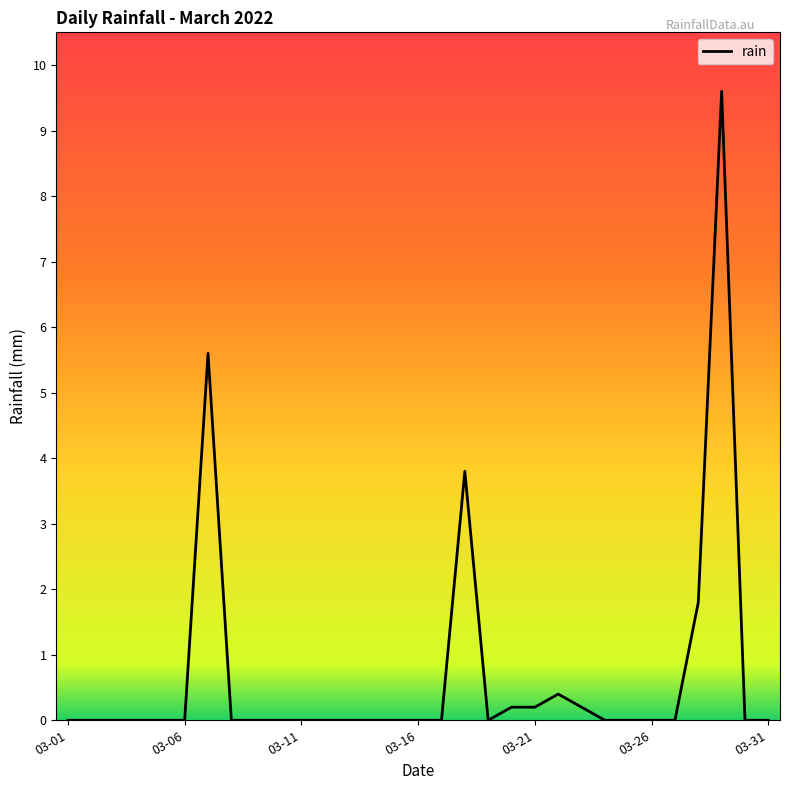

What is the maximum value shown in the chart?

9.6